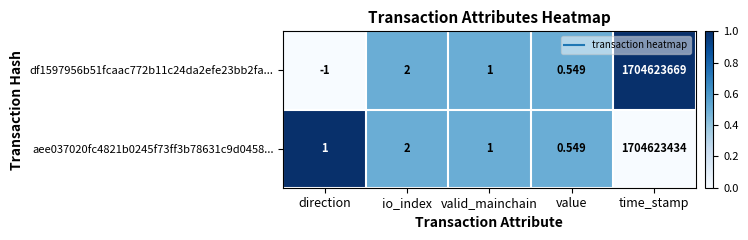

Rank the categories by df1597956b51fcaac772b11c24da2efe23bb2fa... value from highest to lowest.

time_stamp, io_index, valid_mainchain, value, direction